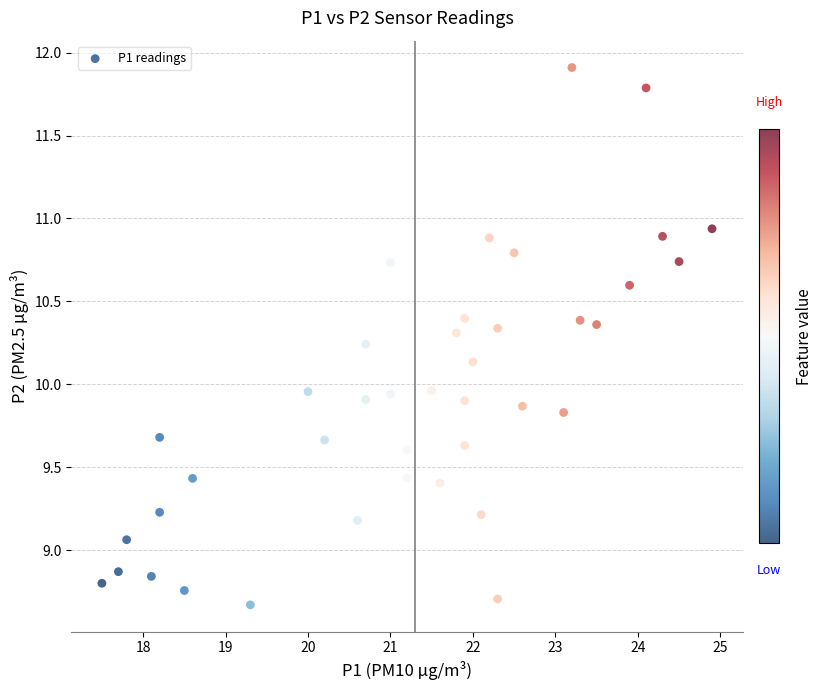

What is the range of Y values (max minus min)?

3.2